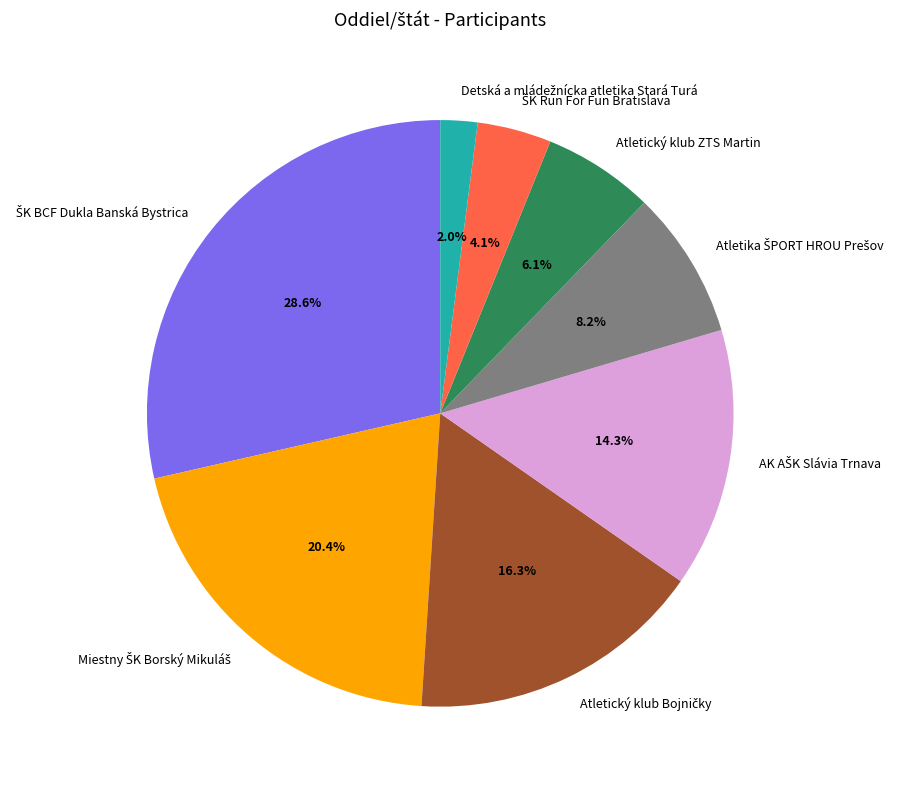

Is there any slice that represents more than half of the pie?

No